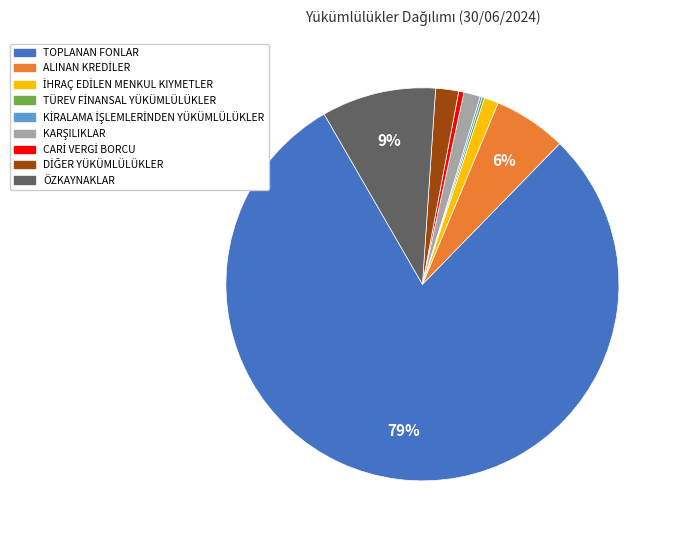

Which category has the biggest portion of the pie?

TOPLANAN FONLAR